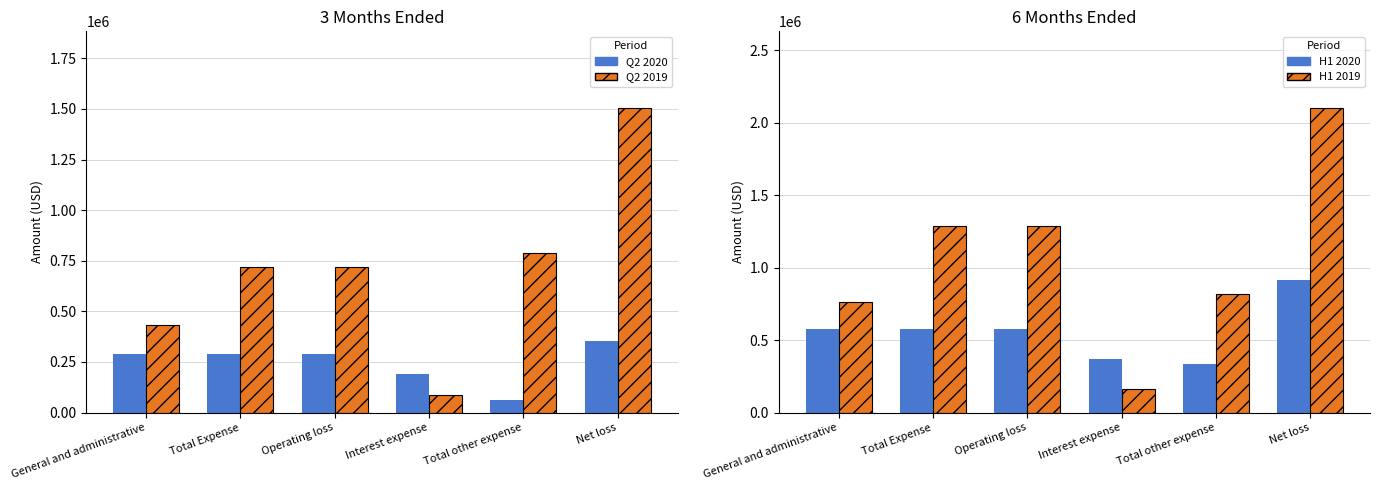

Which label corresponds to the smallest value in the chart?

Total other expense